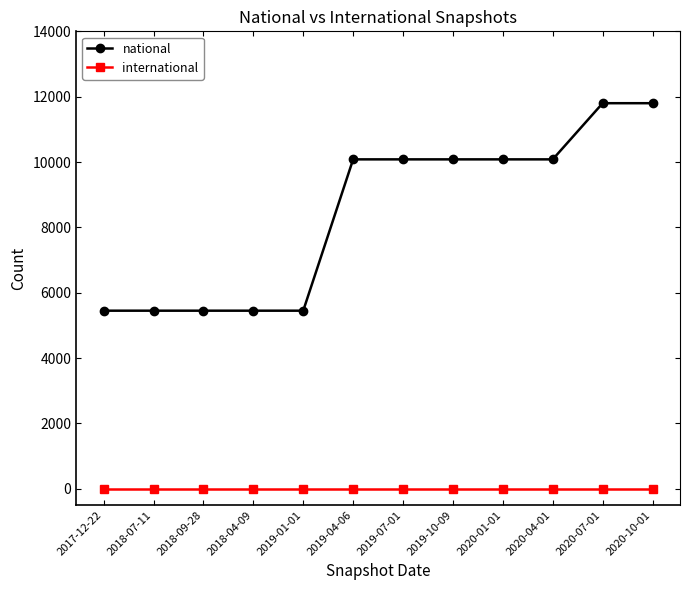

What is the label of the 1st point from the left?

2017-12-22